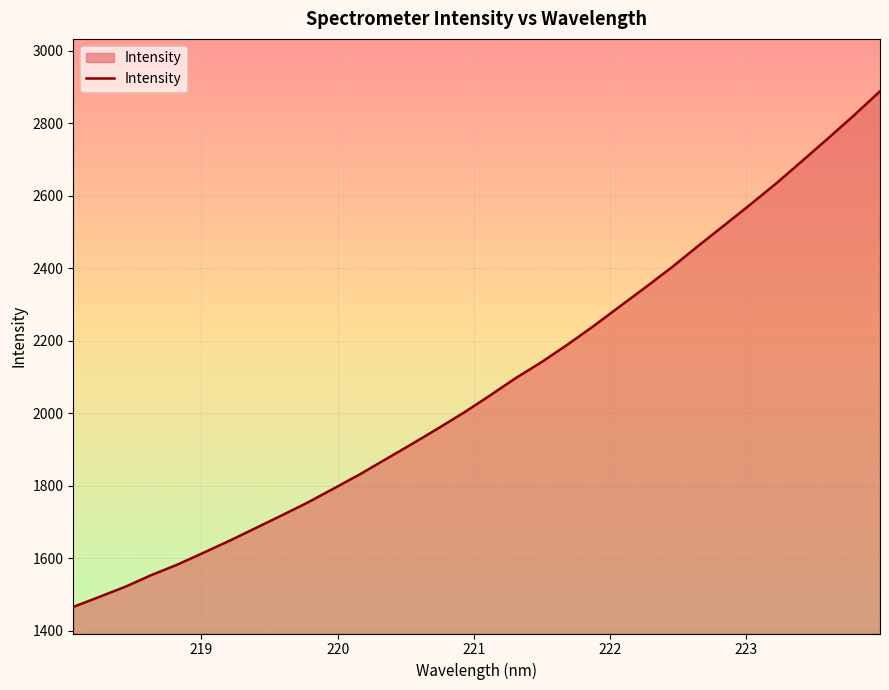

What is the greatest value displayed?

2887.9